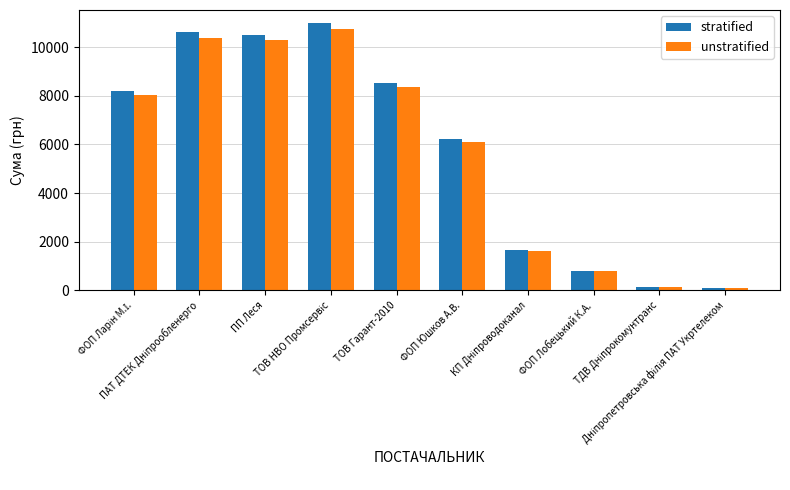

What is the label of the 6th bar from the right?

ТОВ Гарант-2010